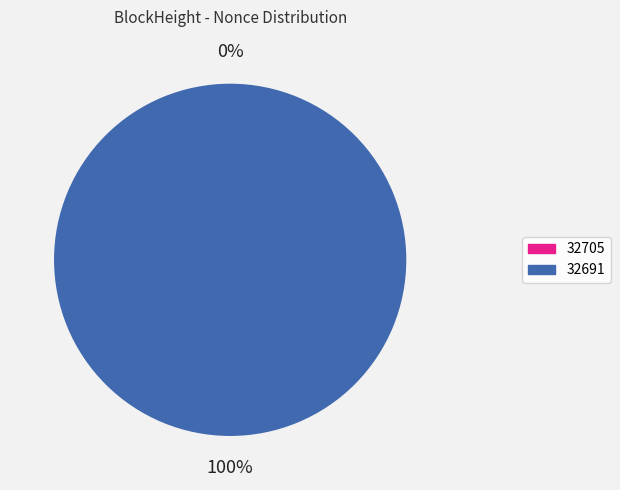

Rank the categories by value from highest to lowest.

32691, 32705